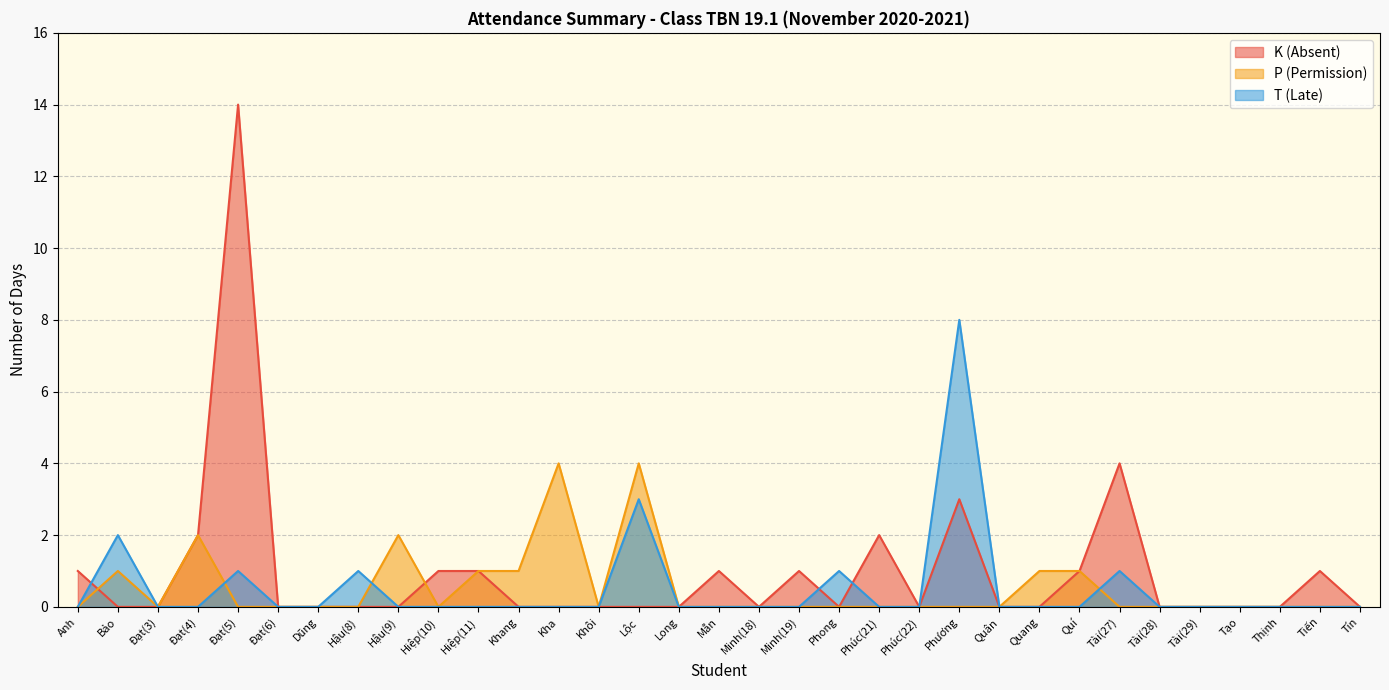

How many lines are shown in the chart?

3